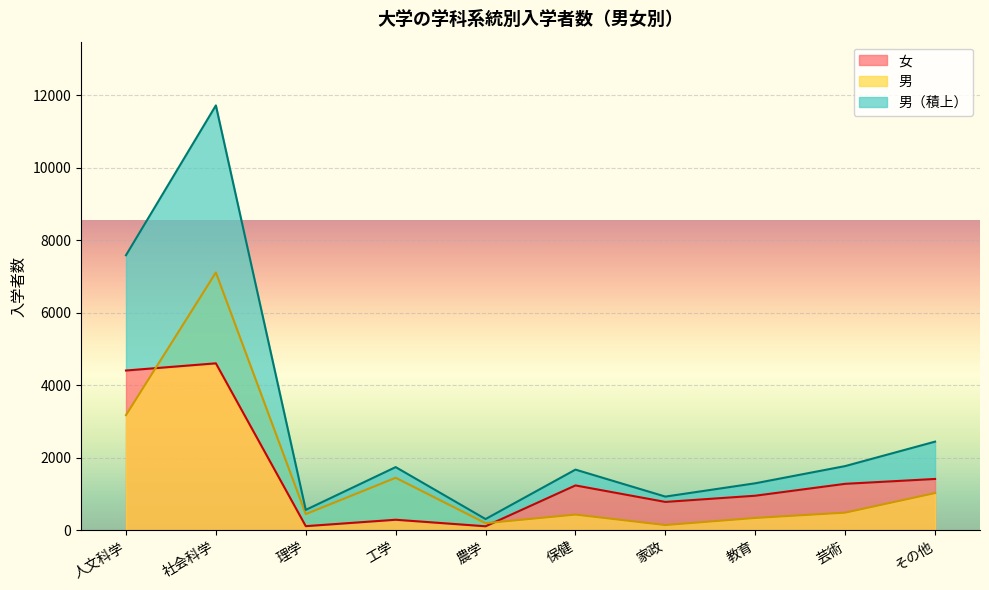

Where is 男 nearest to the value 3628?

人文科学